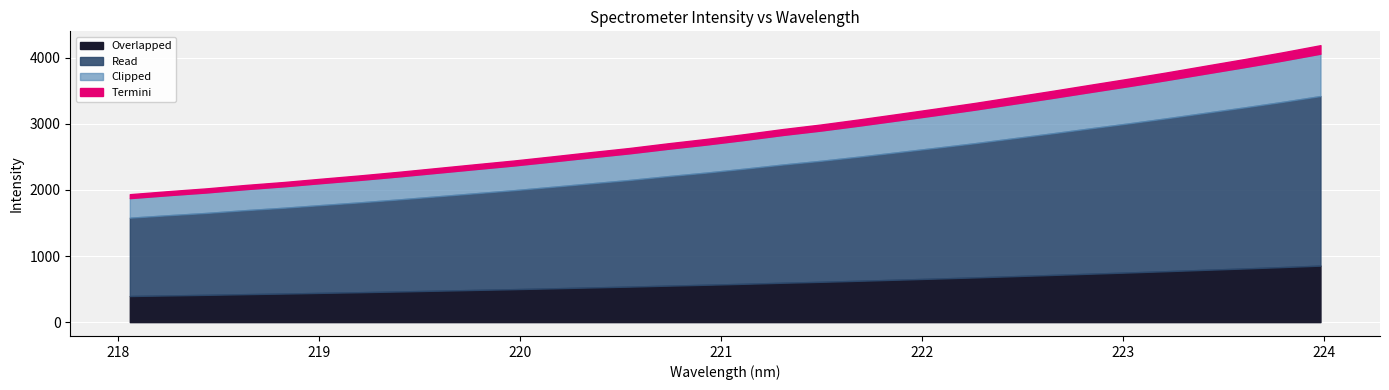

What is the average value?

2959.8